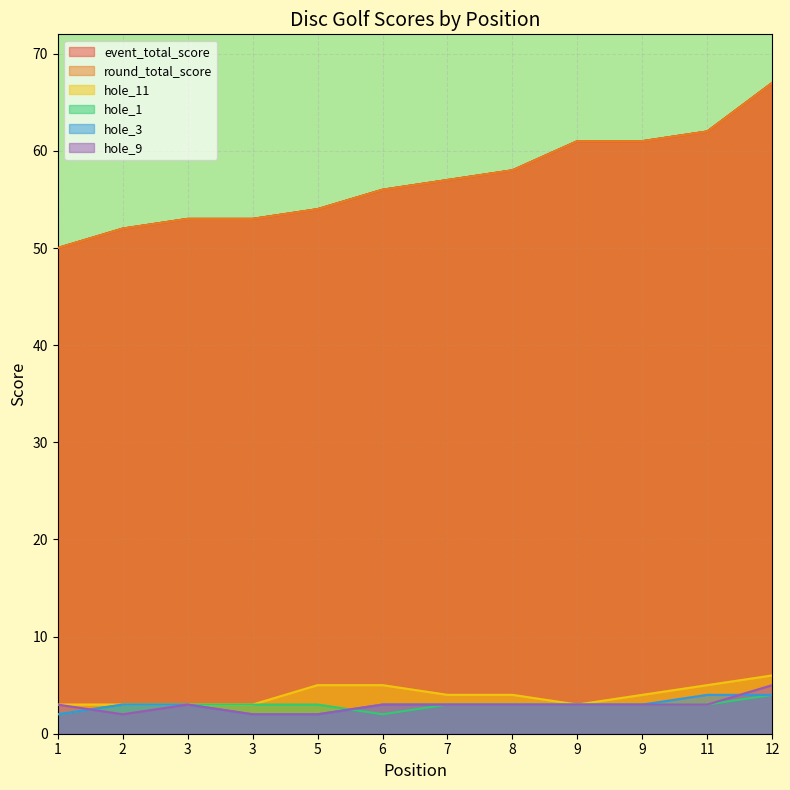

True or false: hole_1 and hole_11 cross at least once.

False